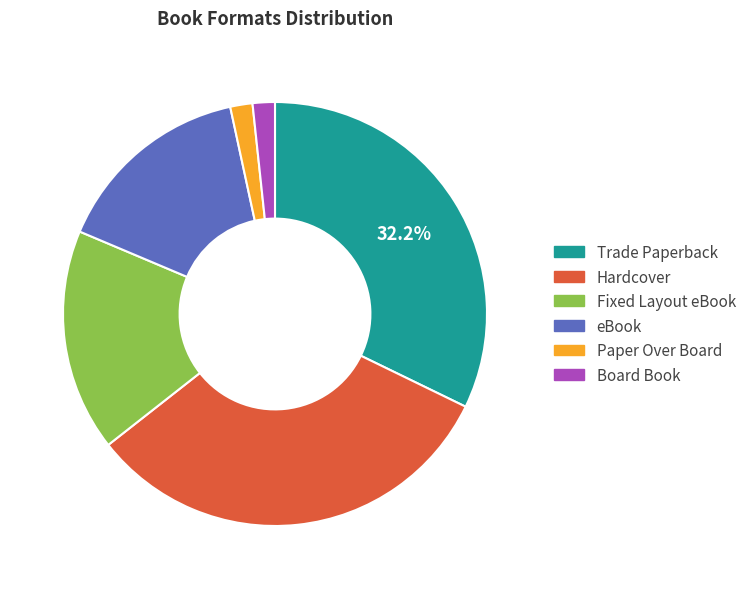

What percentage is the Trade Paperback slice, to the nearest percent?

32%